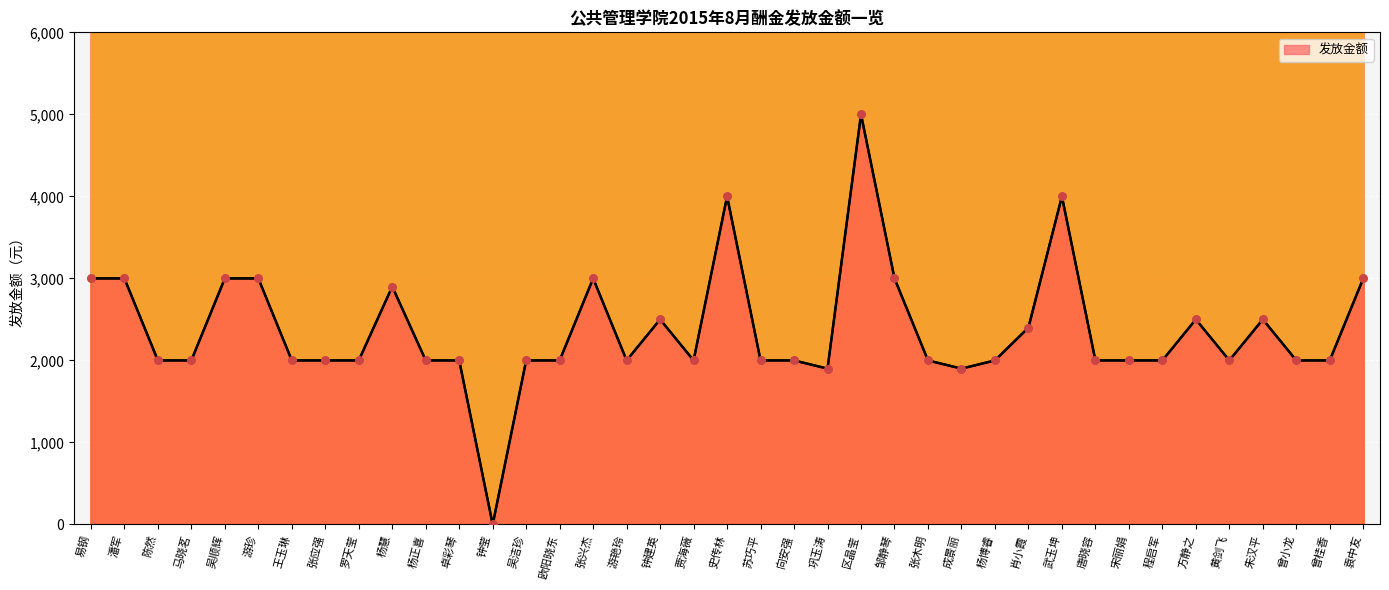

What is the ratio of the value at 潘军 to the value at 朱汉平?

1.2